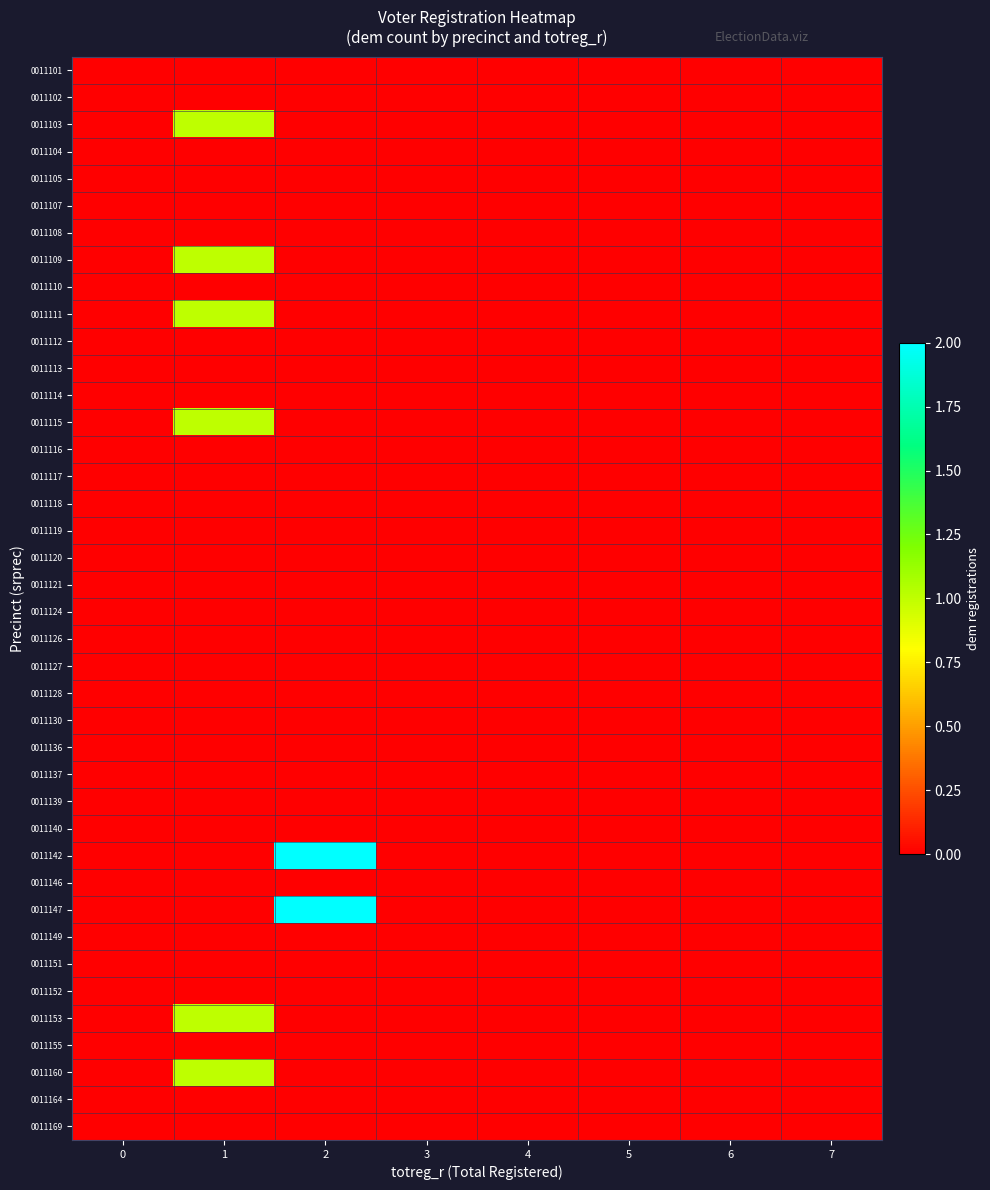

At which category is the sum across all series the highest?

1